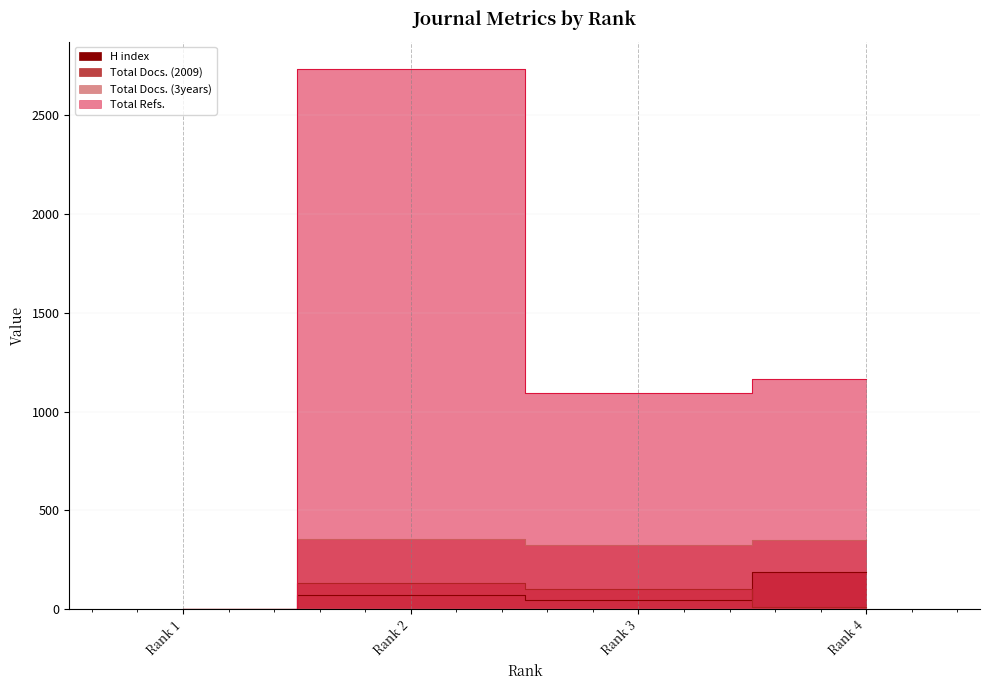

Is it true that Total Docs. (3years) equals 327 at Rank 3?

True